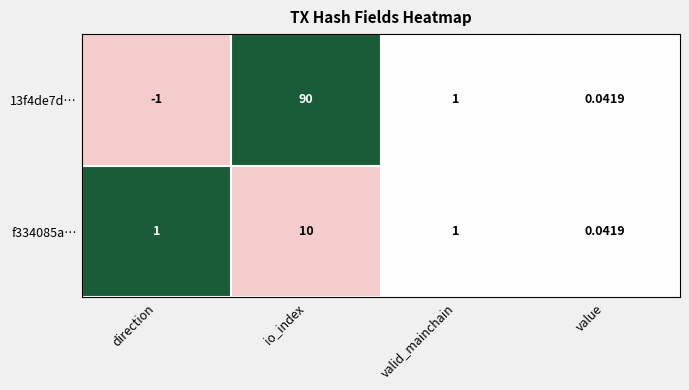

List the labels in order of 13f4de7d… value, largest first.

io_index, valid_mainchain, value, direction